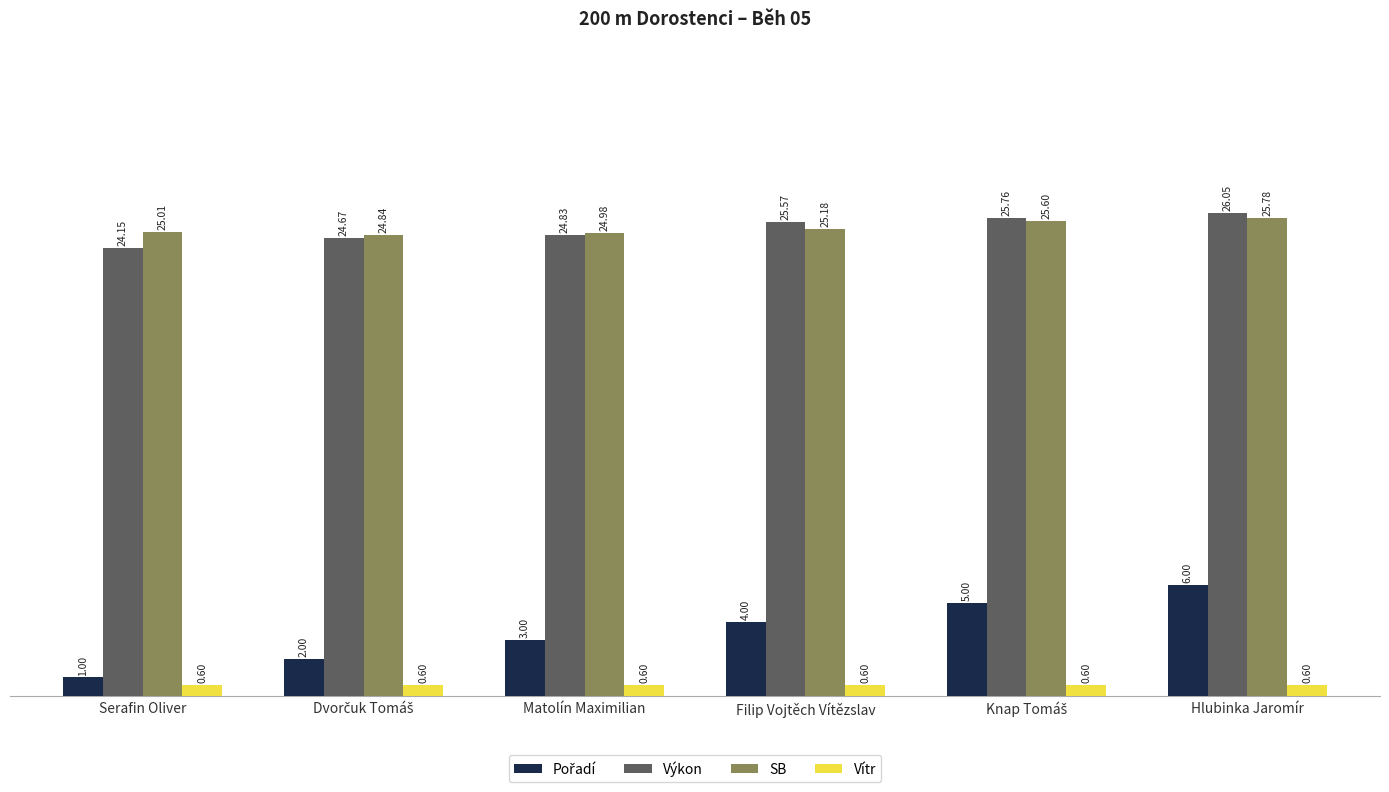

How many data points in SB are less than 25?

2